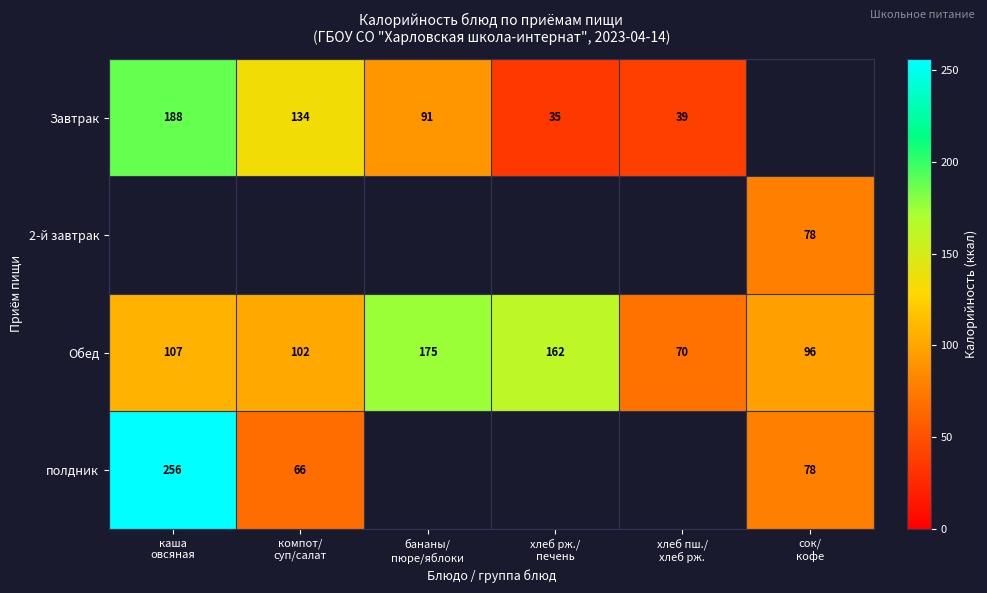

What is the difference between the maximum and minimum values in the Обед series?

105